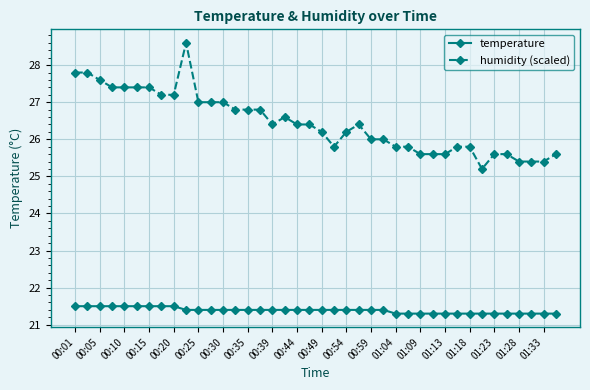

What is the sum of all humidity (scaled) values?

1057.8